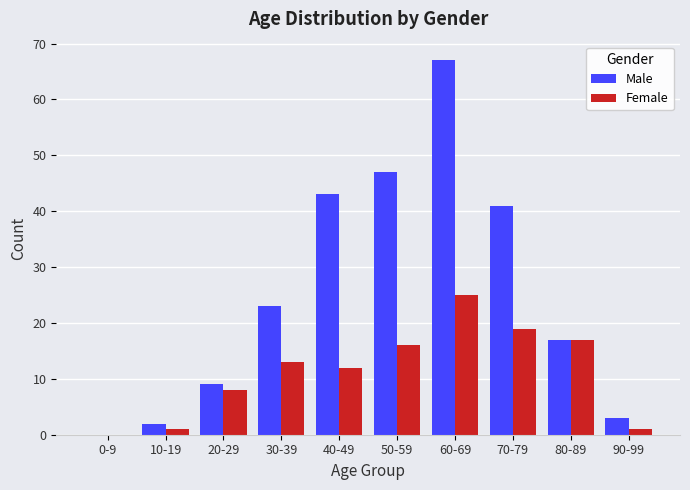

What is the average value of the Female series?

11